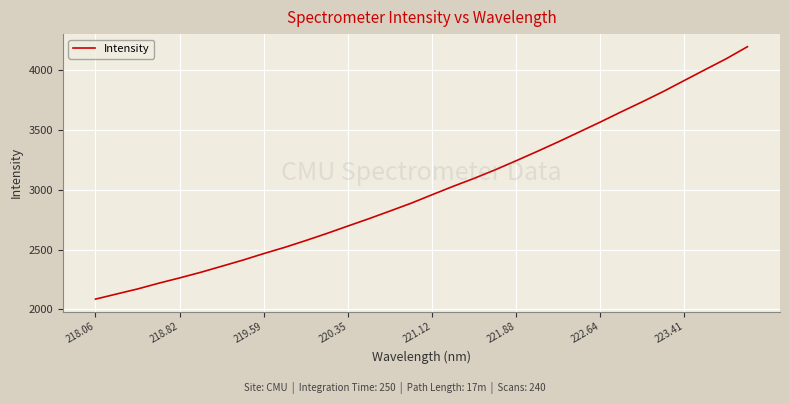

What is the minimum value shown in the chart?

2085.6